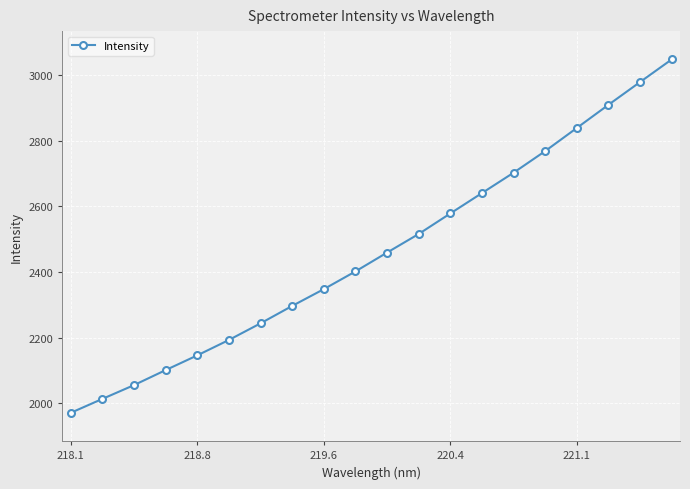

Count the number of data series in this chart.

1